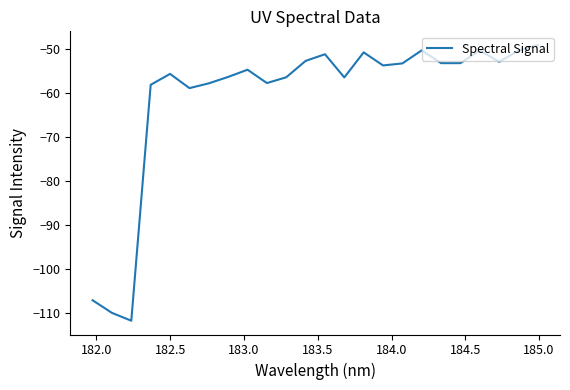

True or false: the data has more than 2 interior local peaks.

True